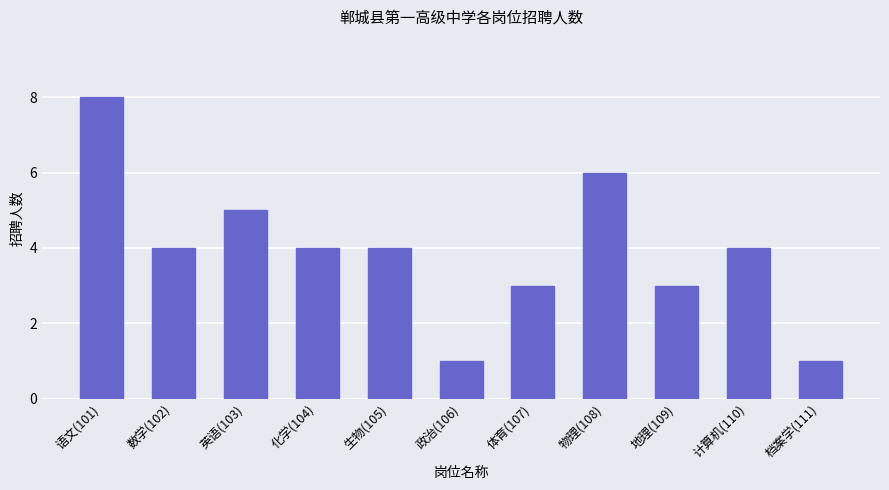

Reading right to left, what are all the values shown in this chart?

档案学(111)=1	计算机(110)=4	地理(109)=3	物理(108)=6	体育(107)=3	政治(106)=1	生物(105)=4	化学(104)=4	英语(103)=5	数学(102)=4	语文(101)=8